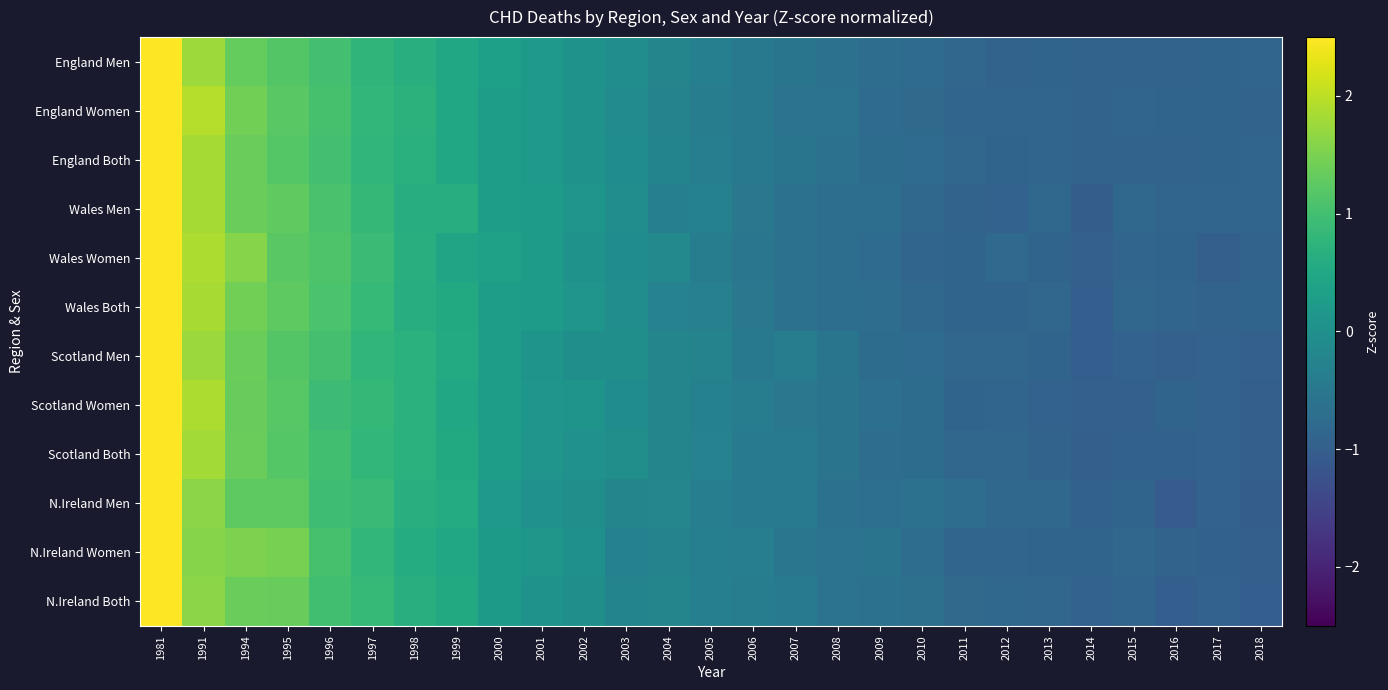

How many distinct data groups are displayed?

12